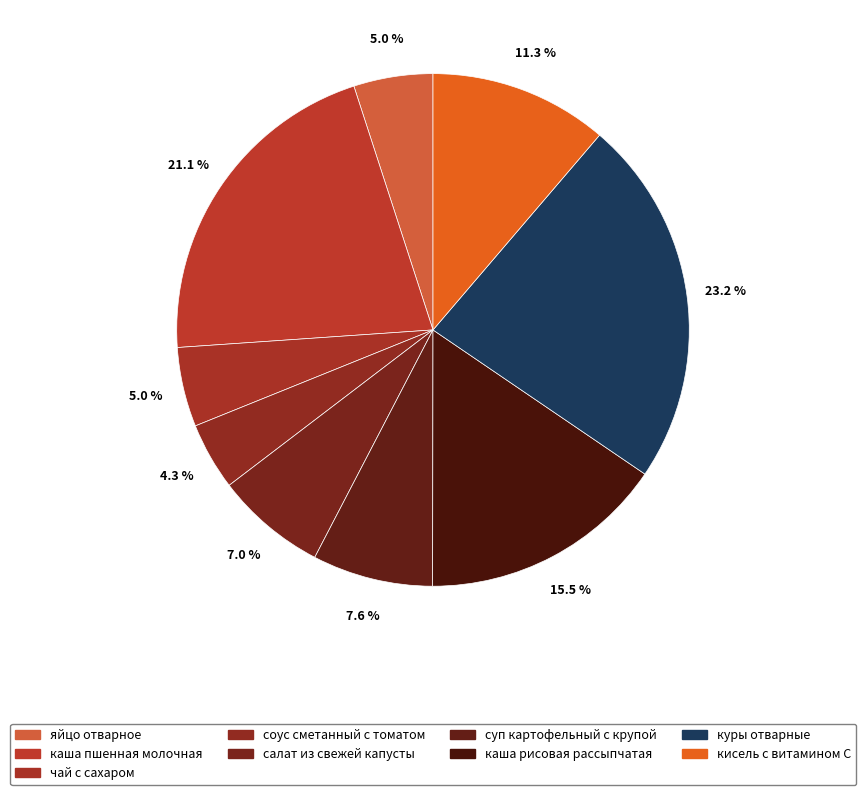

Do кисель с витамином С and чай с сахаром together represent more than half of the pie?

No